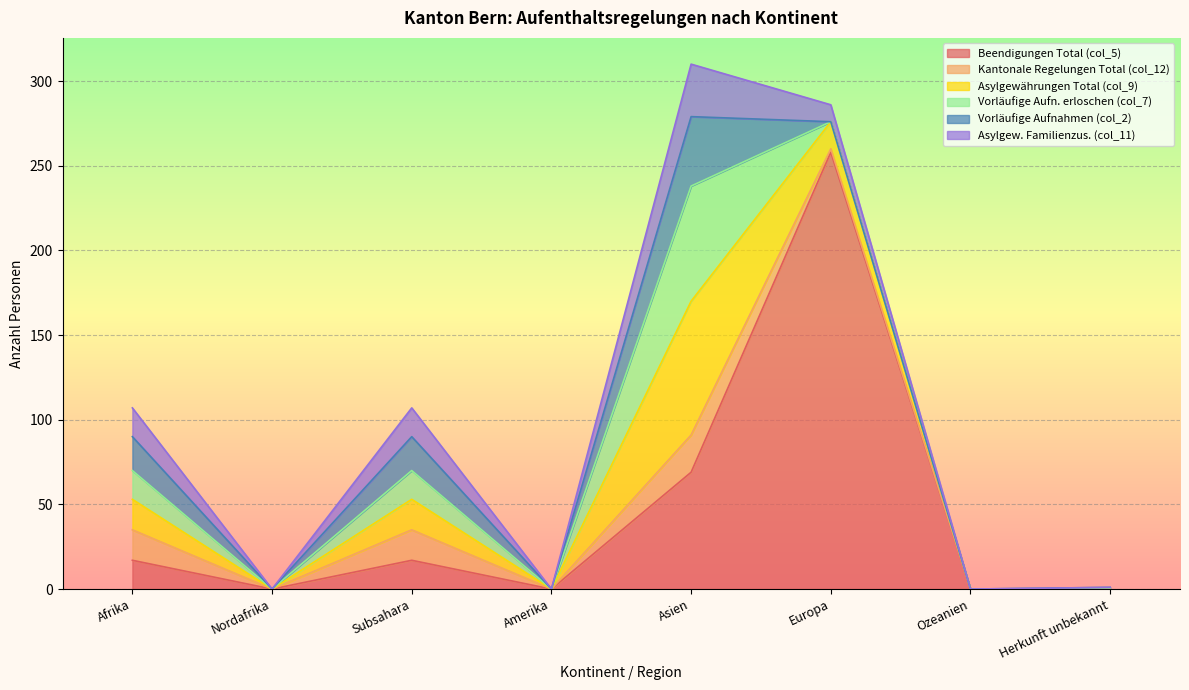

What is the difference between the maximum and minimum values in the col_2 (Vorläufige Aufnahmen) series?

41